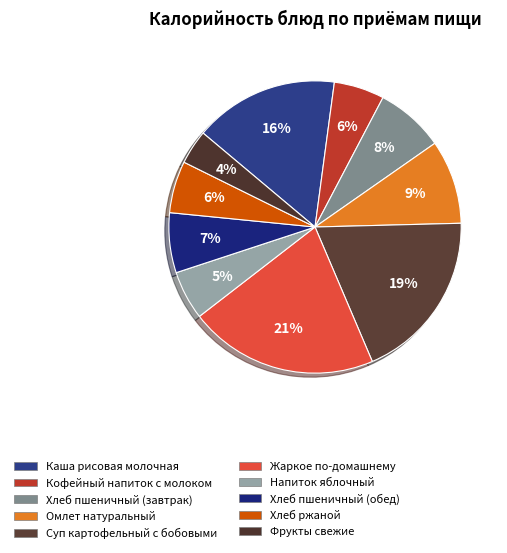

How many segments does this pie chart have?

10